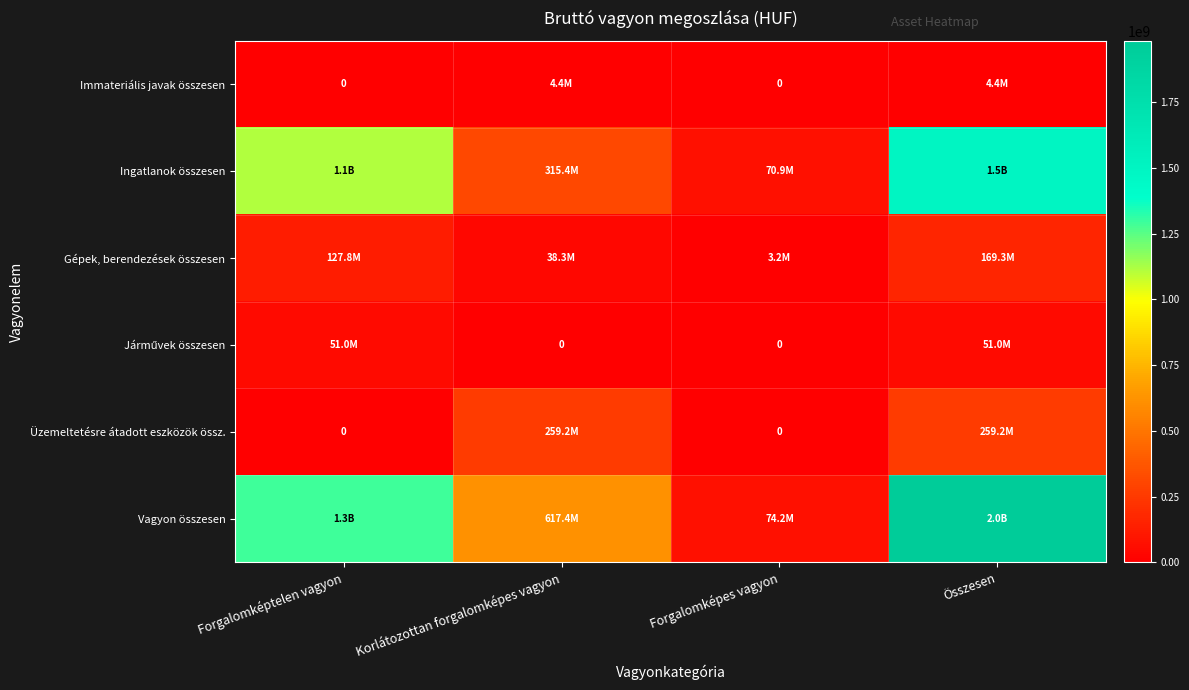

How many data points in Gépek, berendezések összesen are above 127770918?

1